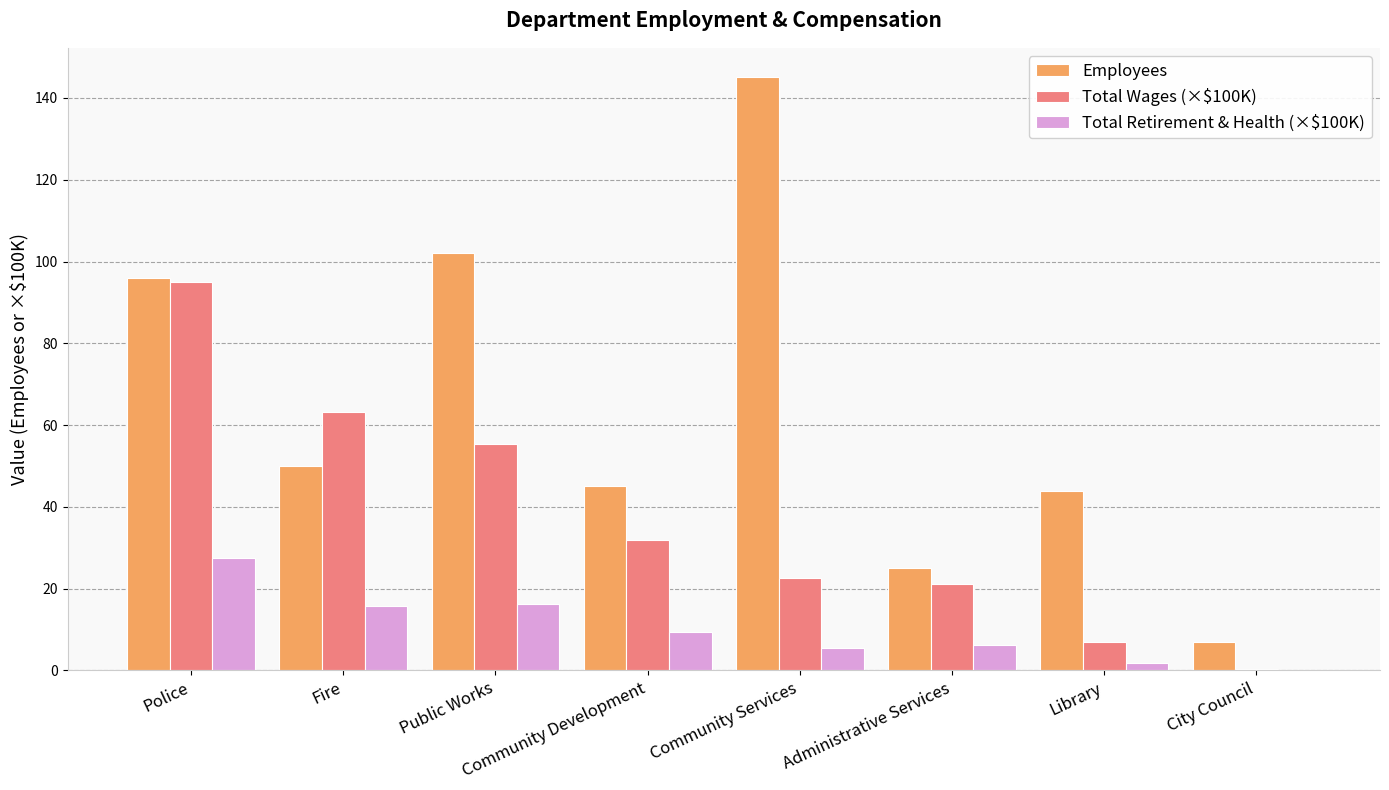

What is the sum of the Total Retirement & Health (×$100K) values at City Council and Fire?

15.9